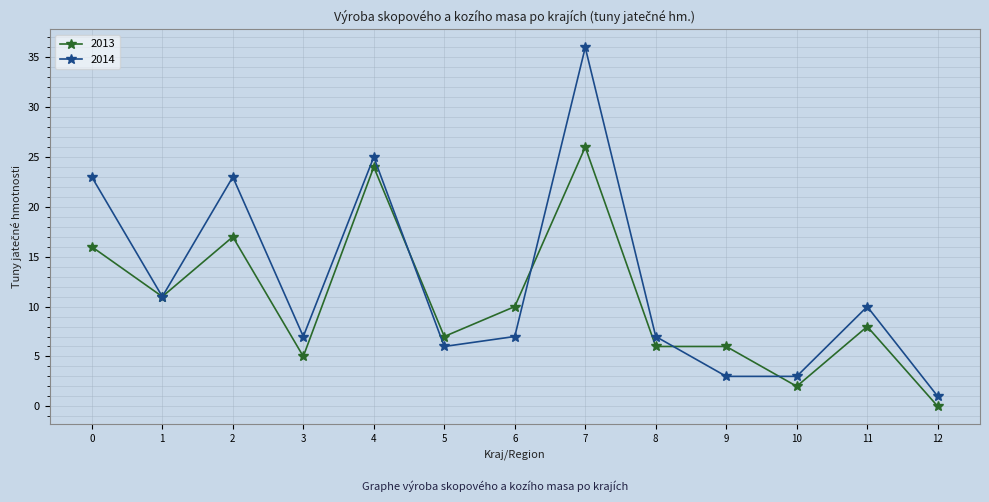

Does the chart have visible grid lines?

Yes